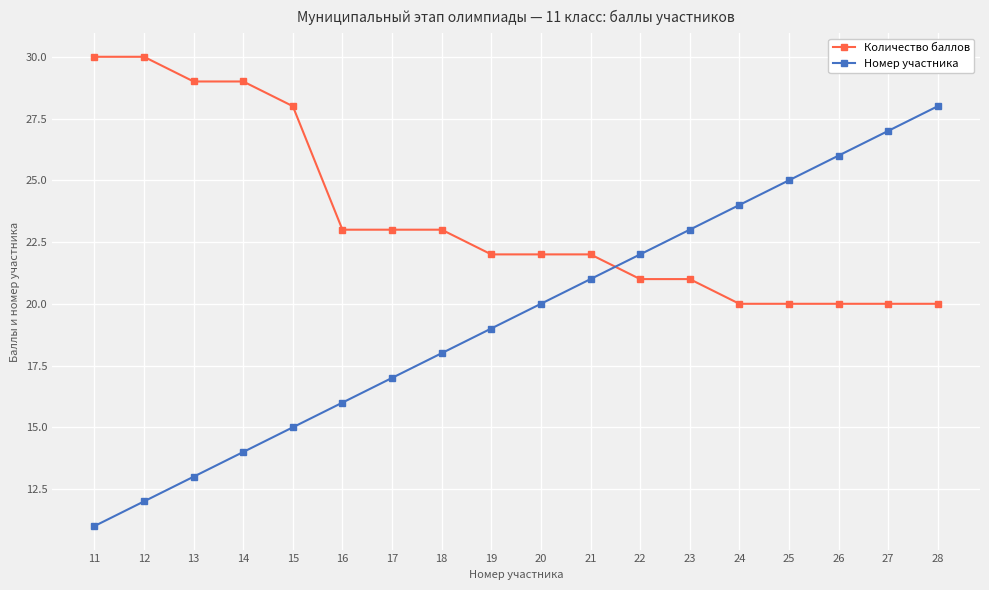

Read the Номер участника value at 14.

14